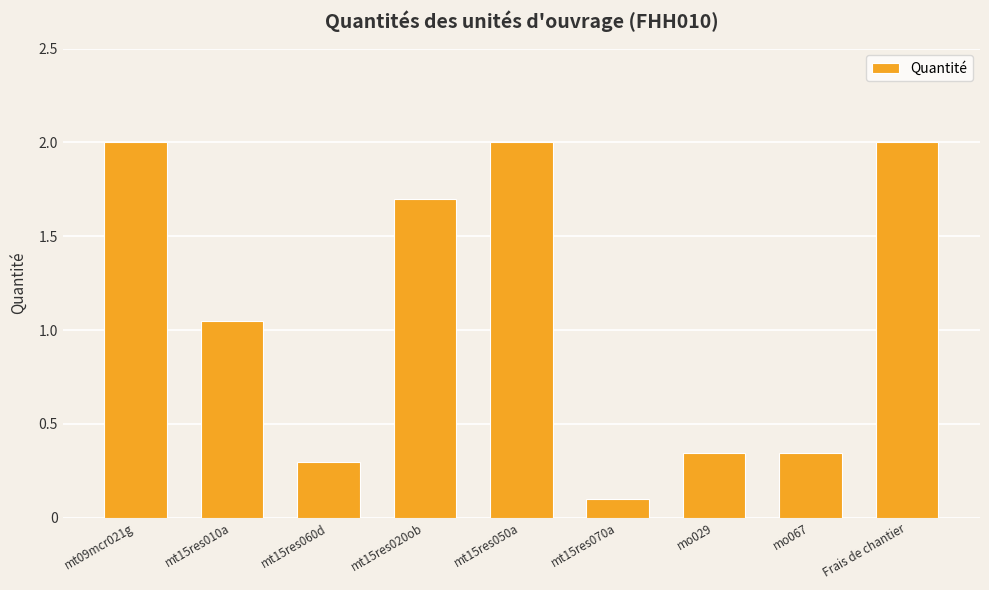

At which label does the data first exceed 1?

mt09mcr021g